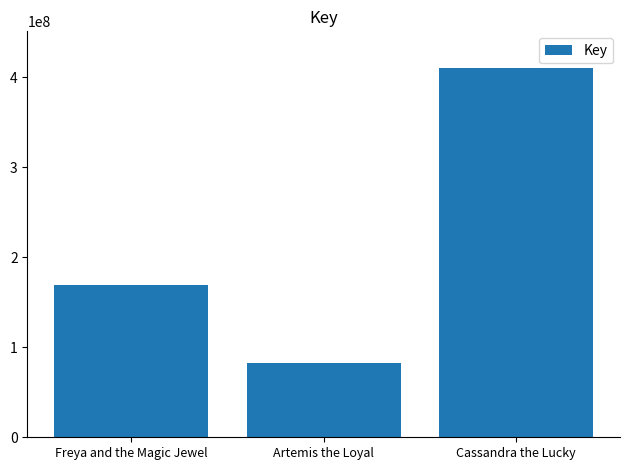

What position from the right is Cassandra the Lucky?

1